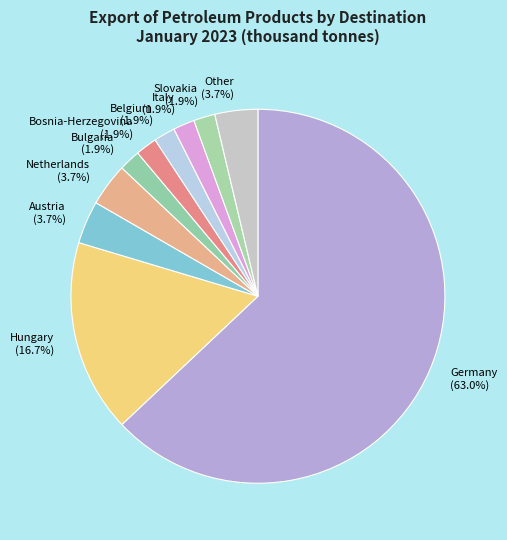

To the nearest percent, what is the difference between the largest and smallest slice percentages?

61%